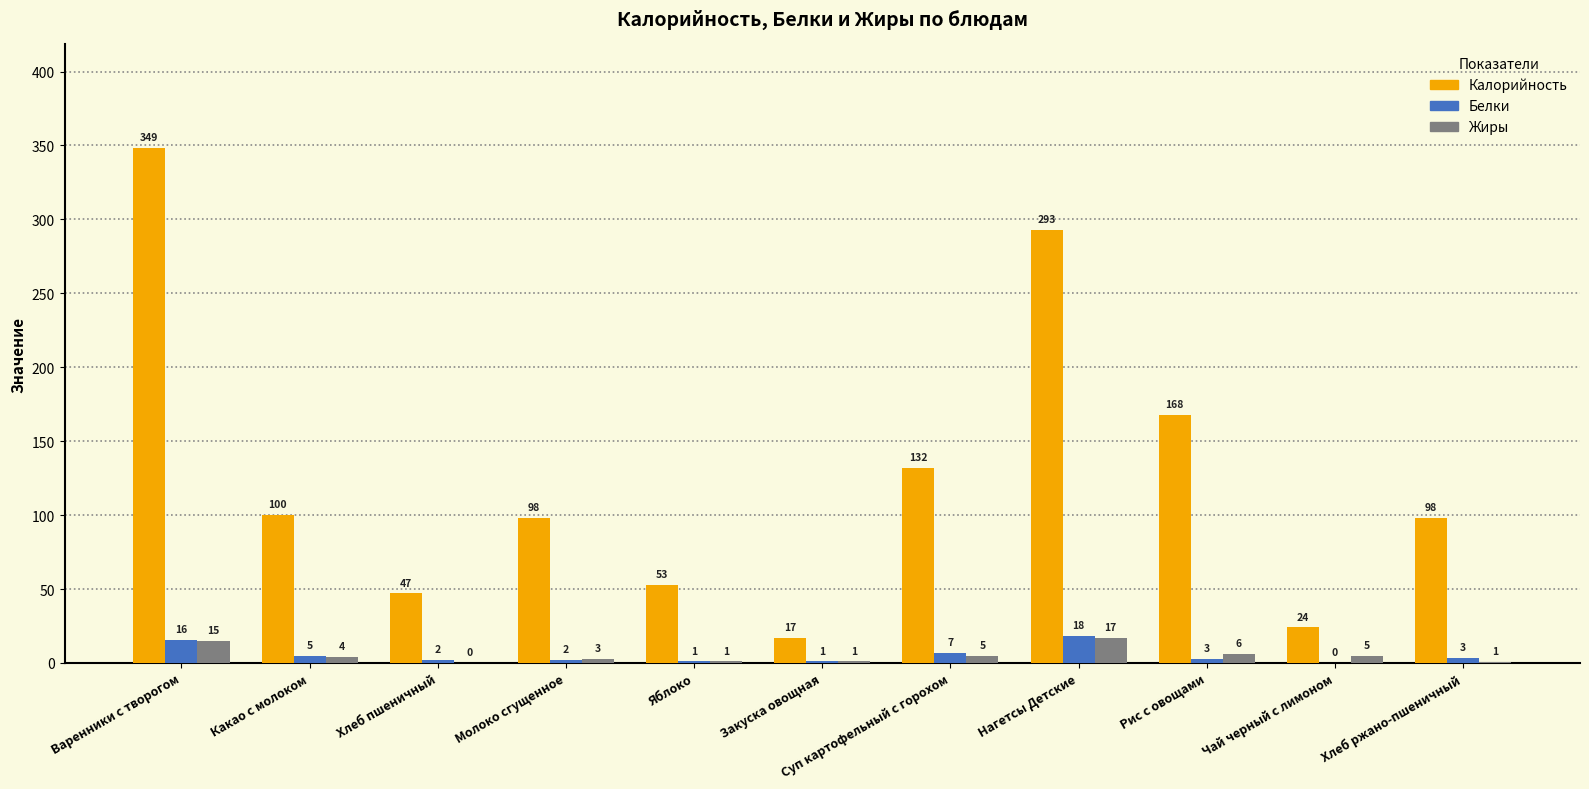

The value of Калорийность at Хлеб пшеничный is 47.0. True or false?

True